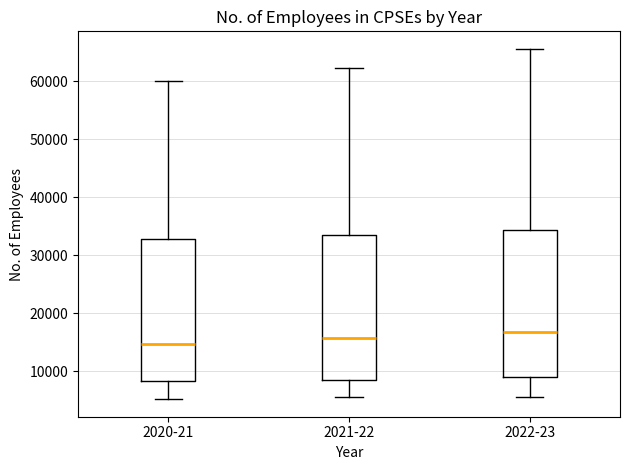

Reading left to right, transcribe this box plot: for each box, give where its median line is, the range the box spans, and where its two whiskers end, as read against the y-axis. The values are not printed on the chart, so give them approximately, as read against the axis.

2020-21: median 15000, box 8000 to 33000, whiskers 5000 to 60000
2021-22: median 16000, box 9000 to 33000, whiskers 6000 to 62000
2022-23: median 17000, box 9000 to 34000, whiskers 6000 to 66000